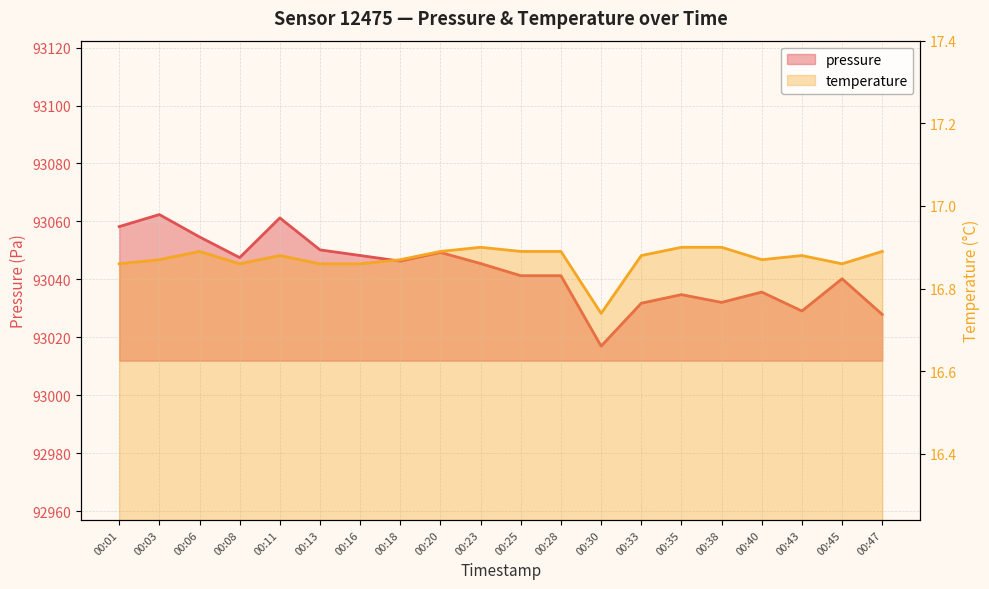

Is it true that pressure equals 93054.7 at 00:06?

True